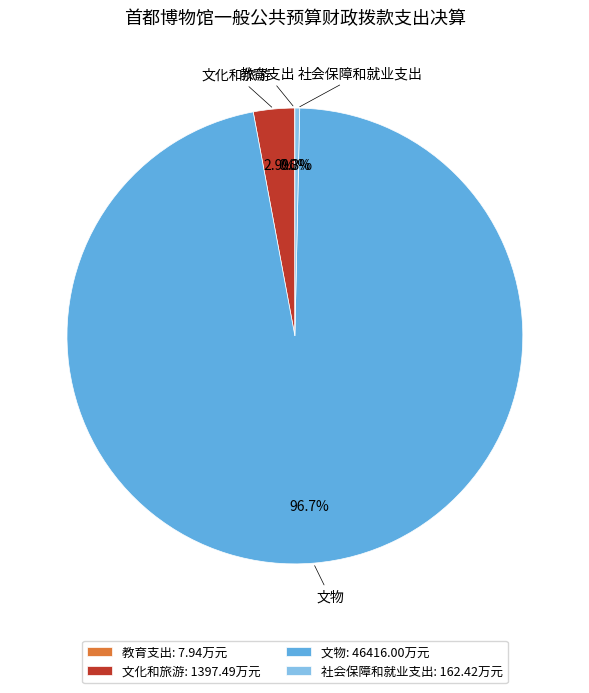

To the nearest percent, what is the combined percentage of 文物 and 社会保障和就业支出?

97%